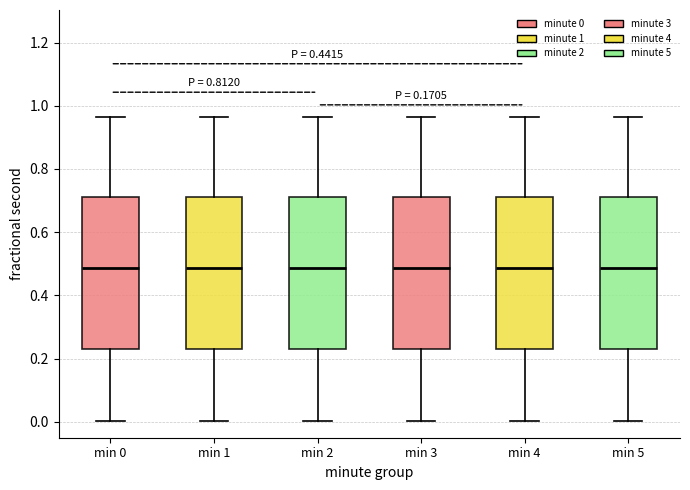

Where does the upper whisker of the box for min 1 end on the y-axis? The values are not printed on the chart, so give them approximately, as read against the axis.

0.96